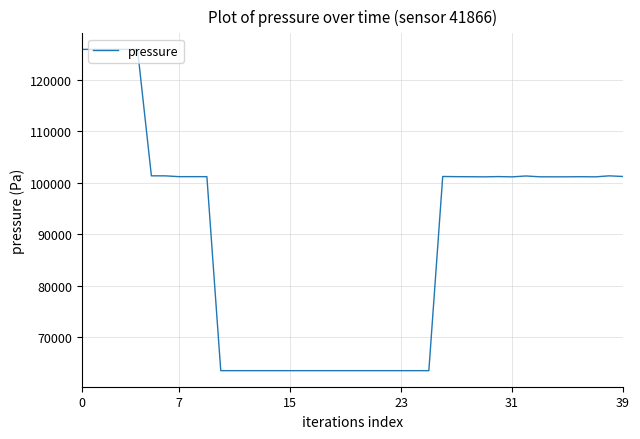

What is the minimum value shown in the chart?

63504.7